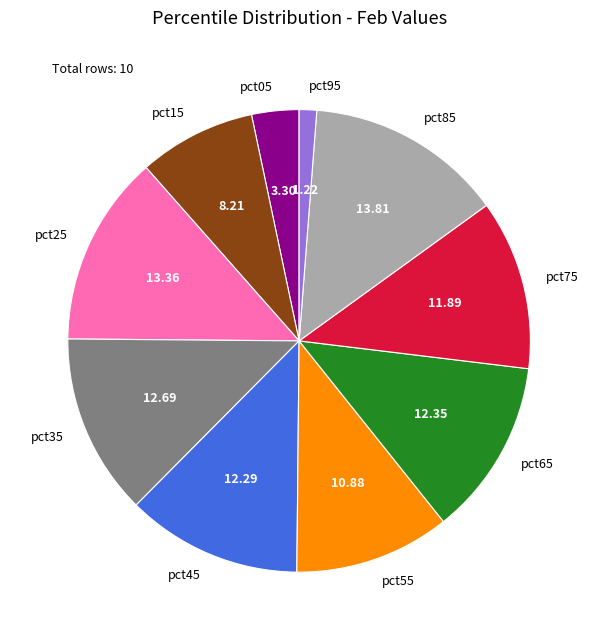

Does pct95 represent more than half of the total?

No